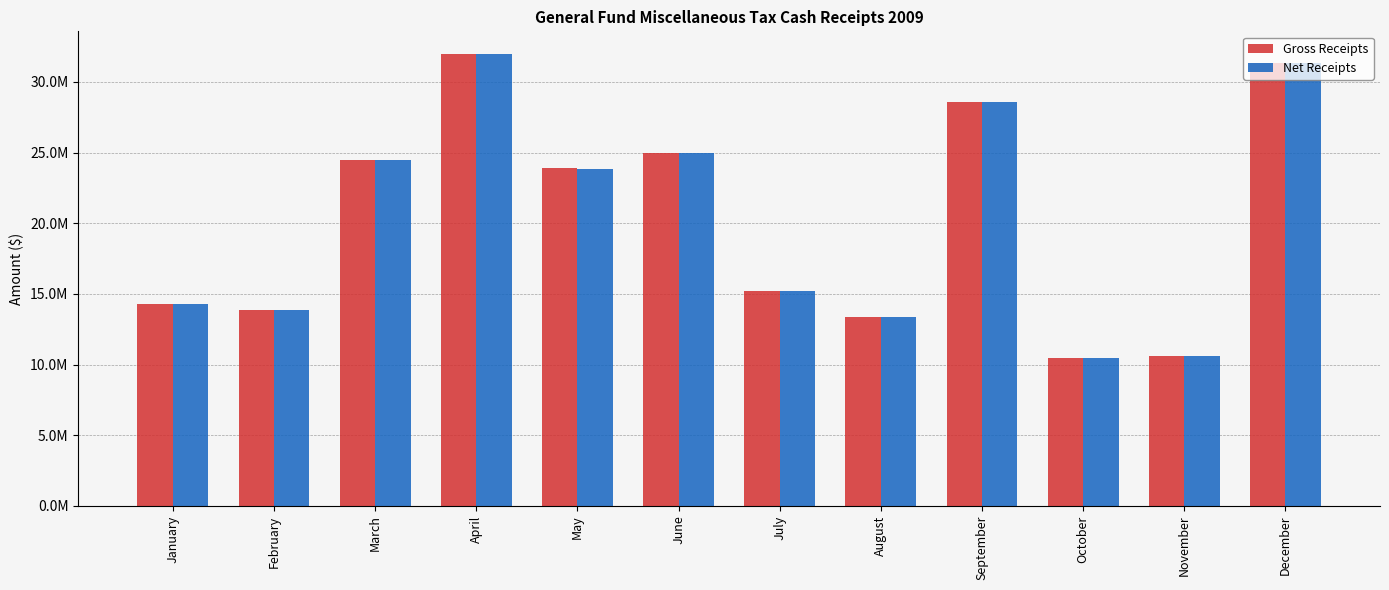

Are the bars grouped side by side (vs. stacked)?

Yes